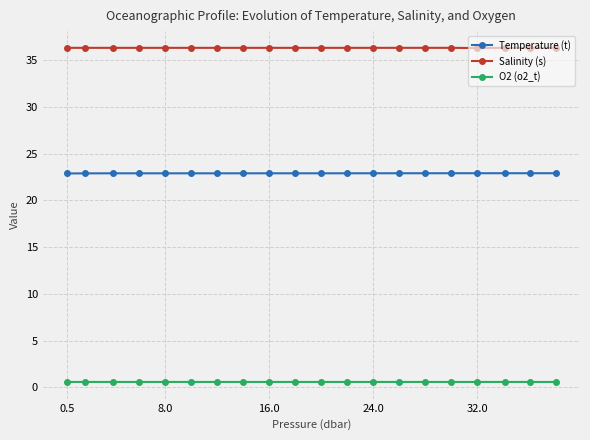

What is the highest value of the Temperature (t) series?

22.9